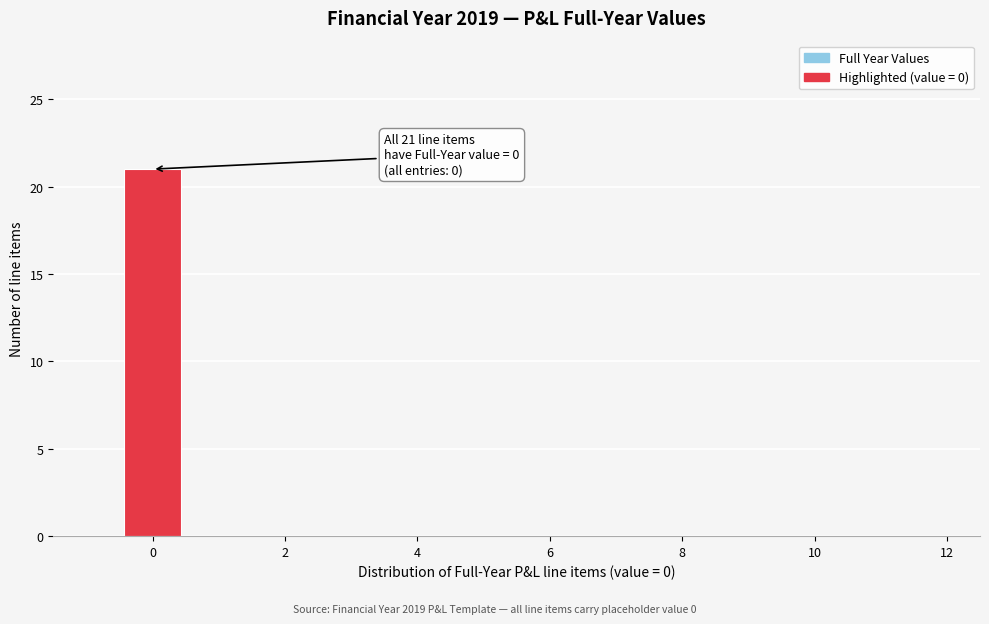

Which range on the x-axis has the tallest bar?

-0.5 to 0.5